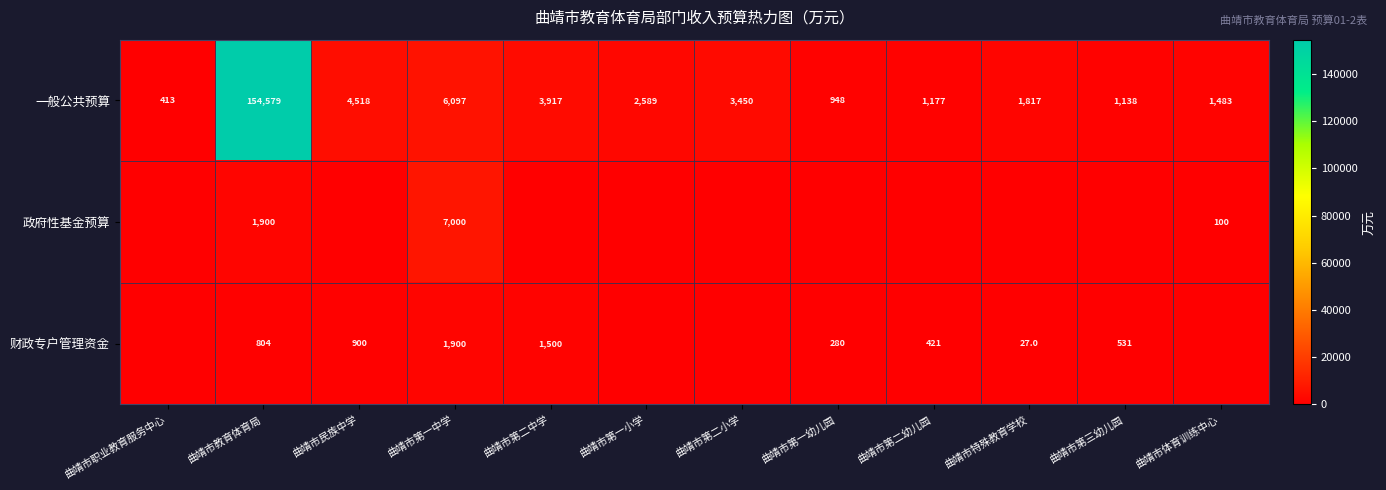

Between 曲靖市第二小学 and 曲靖市民族中学, which is larger?

曲靖市民族中学